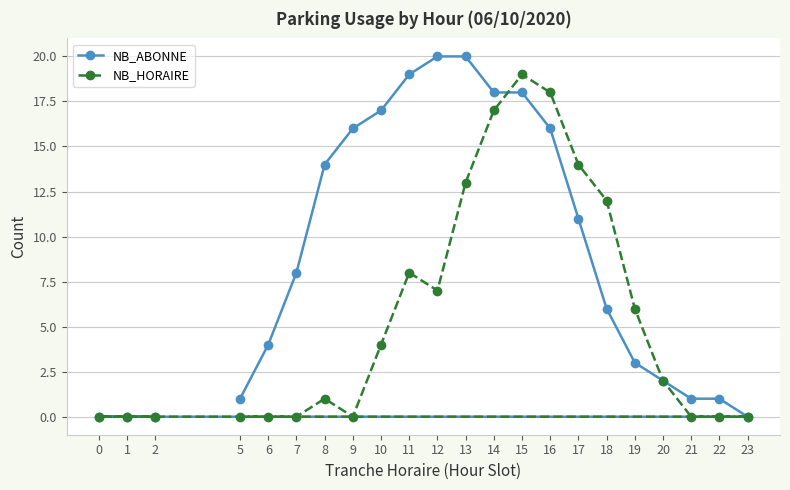

Where do NB_ABONNE and NB_HORAIRE first cross each other?

14 and 15